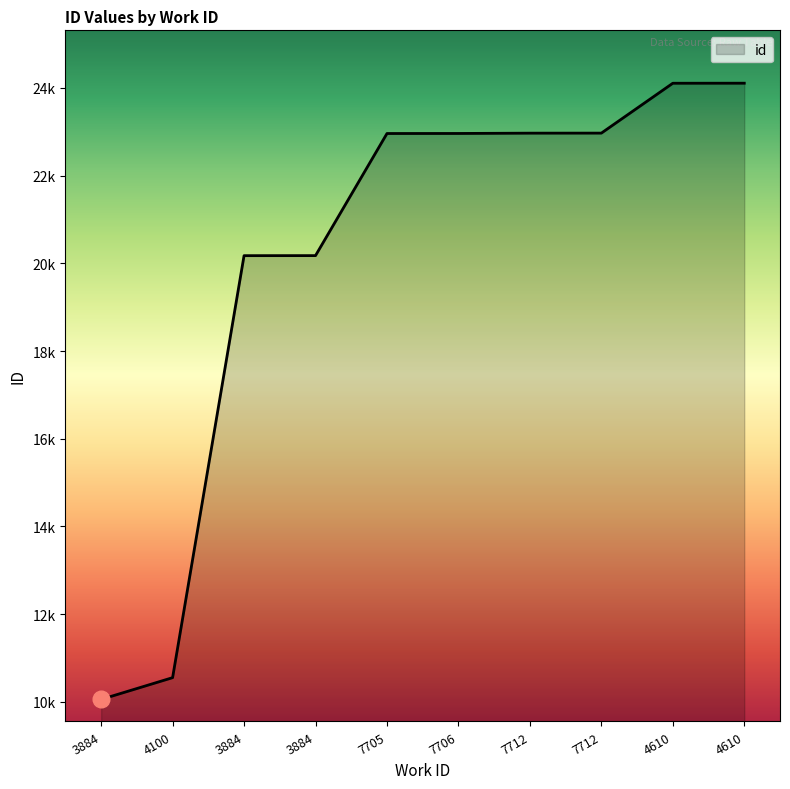

Does the chart have visible grid lines?

No